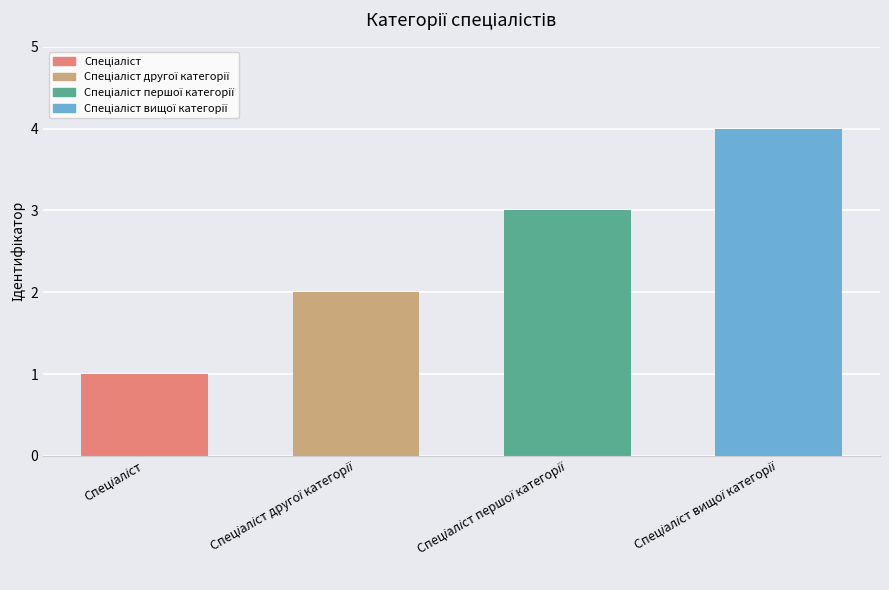

What is the maximum value shown in the chart?

4